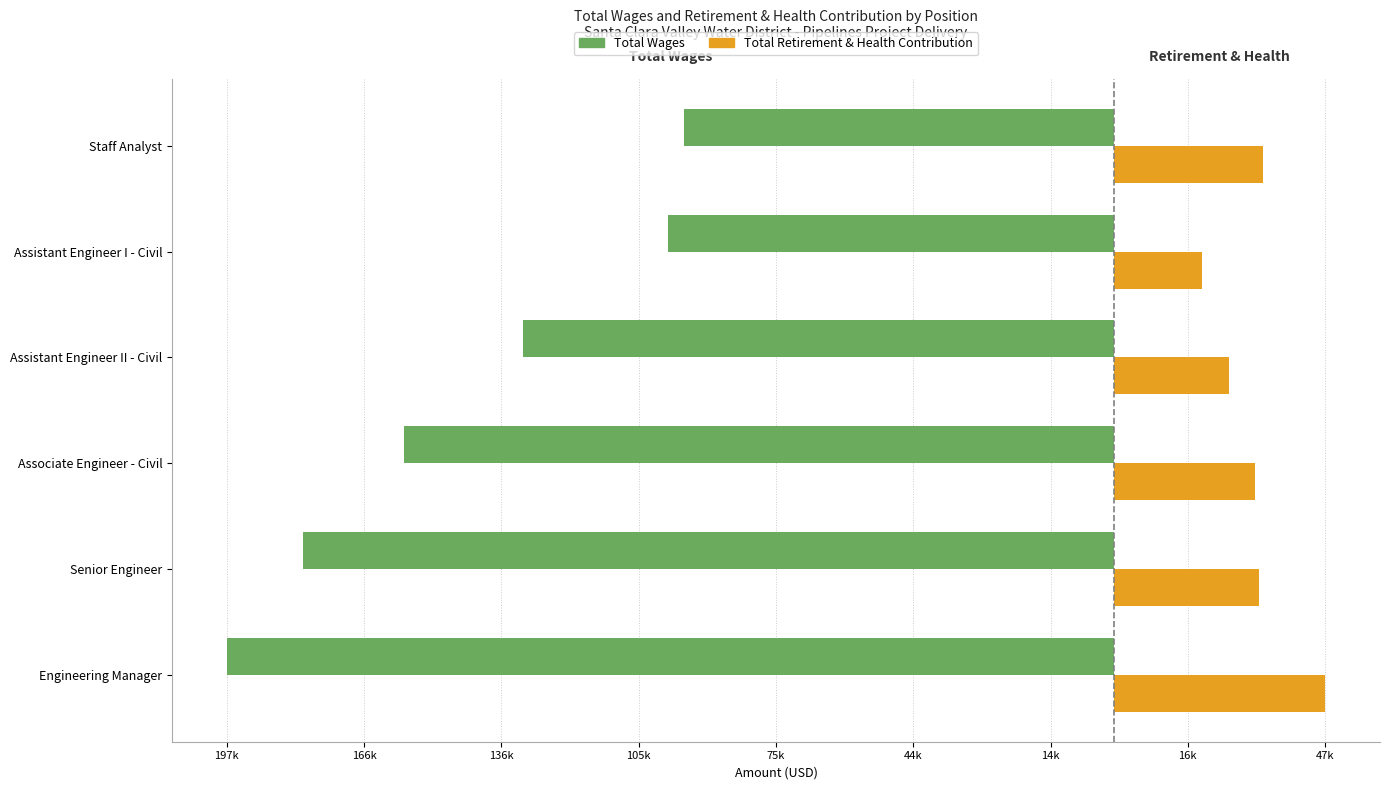

What are all the series names shown in the legend?

Total Wages, Total Retirement & Health Contribution